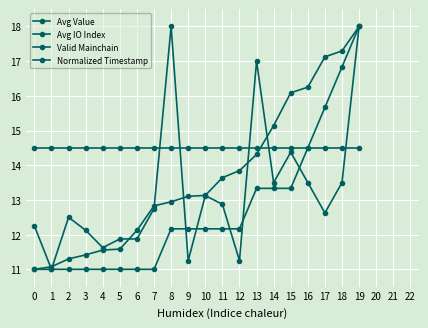

Reading left to right, transcribe all the data shown in this chart.

Avg Value: 0=11.0	1=11.1	2=11.3	3=11.4	4=11.6	5=11.6	6=12.1	7=12.8	8=12.9	9=13.1	10=13.1	11=13.6	12=13.8	13=14.3	14=15.1	15=16.1	16=16.2	17=17.1	18=17.3	19=18.0
Avg IO Index: 0=12.2	1=11.0	2=12.5	3=12.1	4=11.6	5=11.9	6=11.9	7=12.8	8=18.0	9=11.2	10=13.1	11=12.9	12=11.2	13=17.0	14=13.5	15=14.4	16=13.5	17=12.6	18=13.5	19=18.0
Valid Mainchain: 0=14.5	1=14.5	2=14.5	3=14.5	4=14.5	5=14.5	6=14.5	7=14.5	8=14.5	9=14.5	10=14.5	11=14.5	12=14.5	13=14.5	14=14.5	15=14.5	16=14.5	17=14.5	18=14.5	19=14.5
Normalized Timestamp: 0=11.0	1=11.0	2=11.0	3=11.0	4=11.0	5=11.0	6=11.0	7=11.0	8=12.2	9=12.2	10=12.2	11=12.2	12=12.2	13=13.3	14=13.3	15=13.3	16=14.5	17=15.7	18=16.8	19=18.0